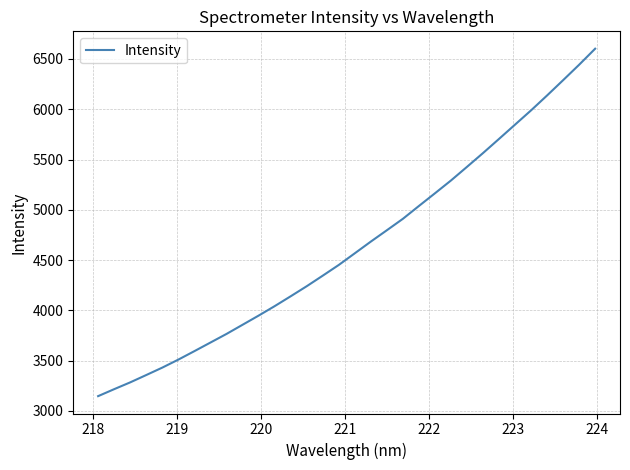

What is the difference between the maximum and minimum values?

3455.2